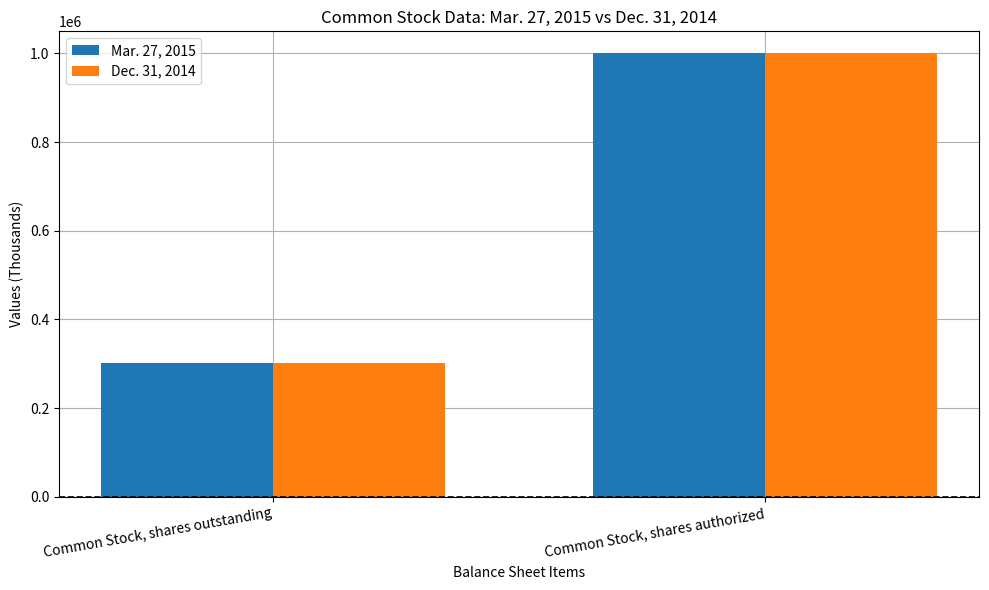

What is the total value across all series at Common Stock, shares outstanding?

603455